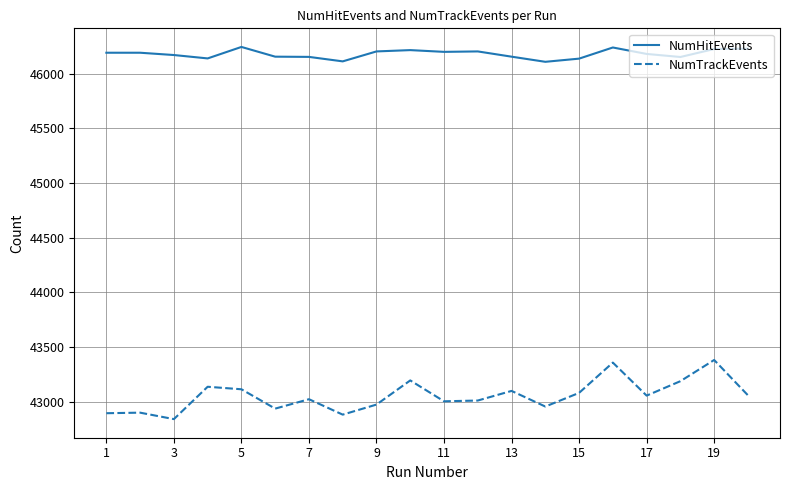

Which series has the largest range (max minus min)?

NumTrackEvents